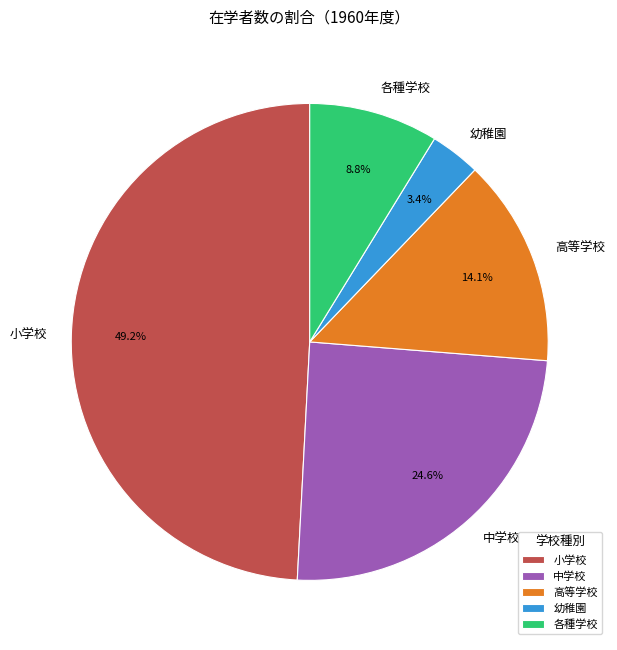

Combined, do 高等学校 and 中学校 account for over 50%?

No